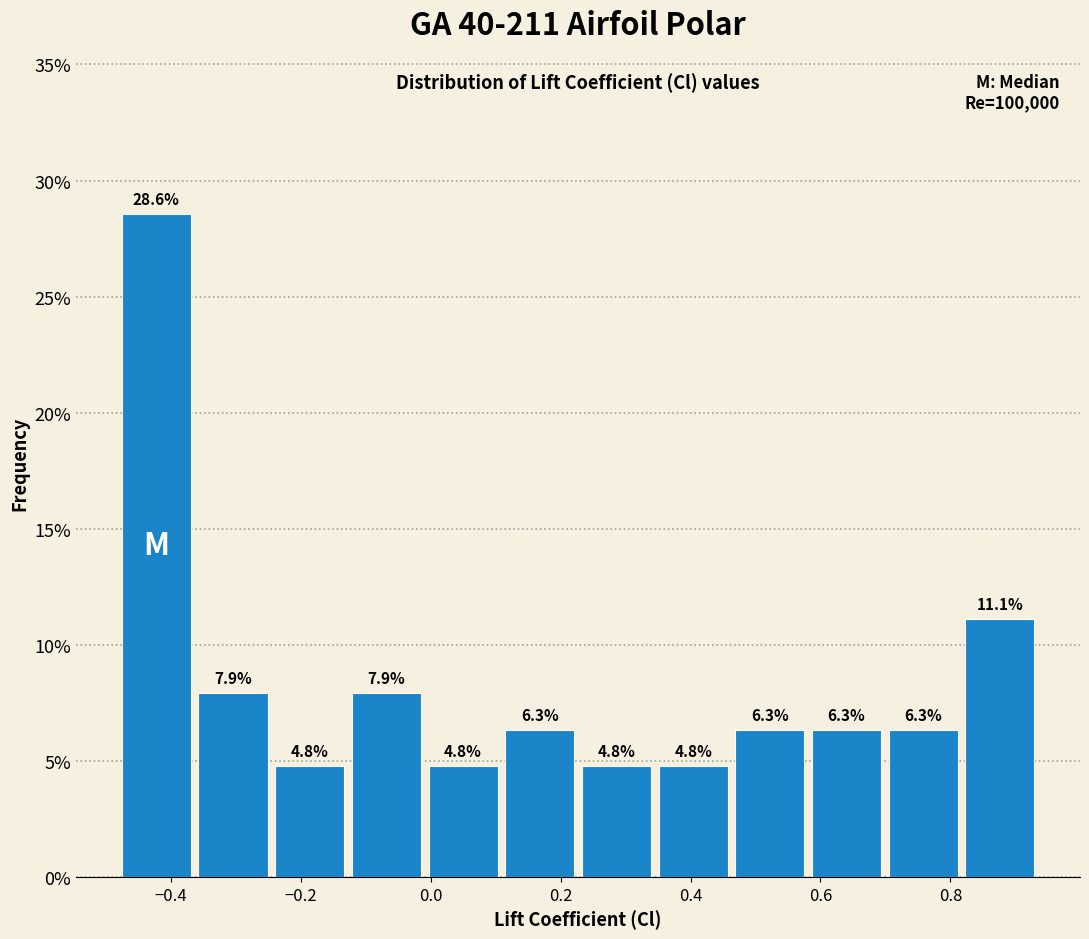

Over which range of the x-axis is the bar tallest?

-0.48 to -0.36